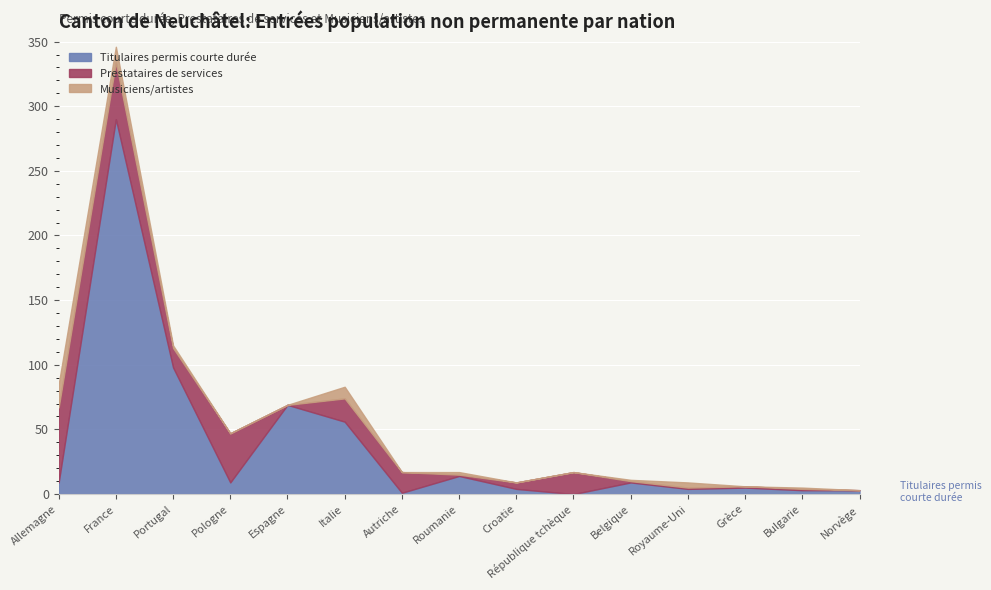

What is the sum of the Prestataires services (Total) values at Espagne and Grèce?

1